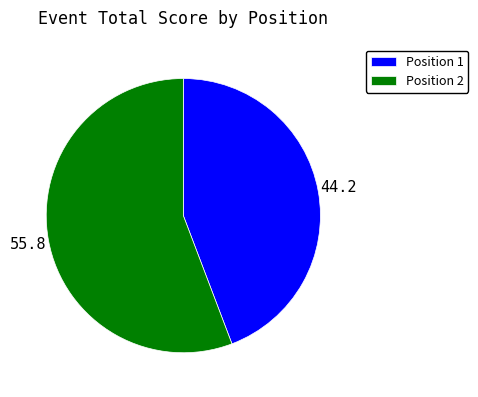

Approximately how many times larger is the value at Position 1 compared to Position 2?

0.8